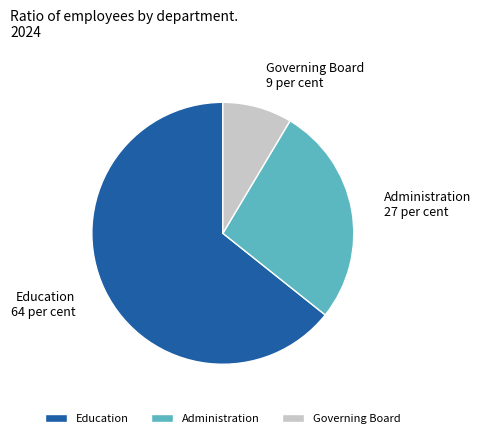

How many segments does this pie chart have?

3